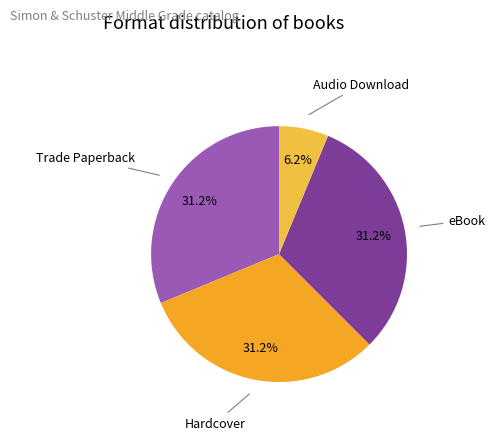

Rank the categories by value from lowest to highest.

Audio Download, Trade Paperback, Hardcover, eBook